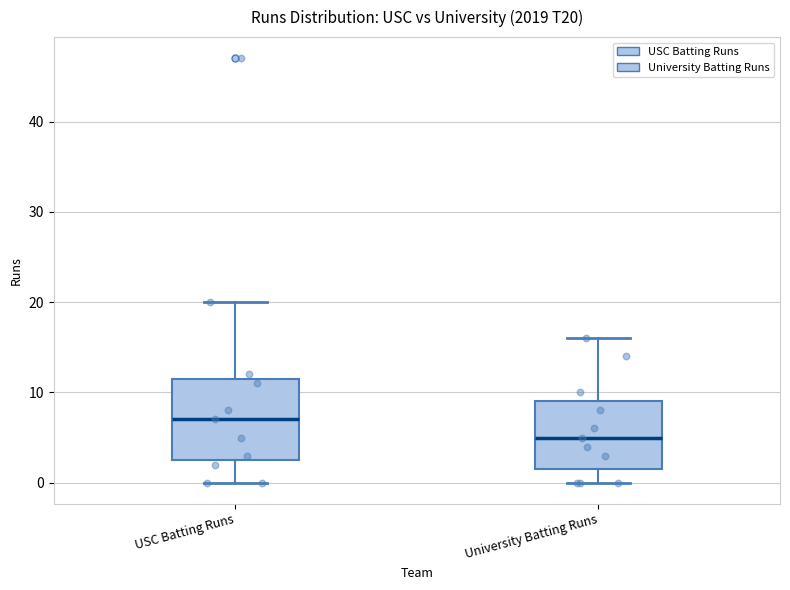

Reading left to right, read every box against the y-axis: the position of its median line, the range the box covers, and the ends of its whiskers. The values are not printed on the chart, so give them approximately, as read against the axis.

USC Batting Runs: median 7, box 3 to 12, whiskers 0 to 20
University Batting Runs: median 5, box 2 to 9, whiskers 0 to 16